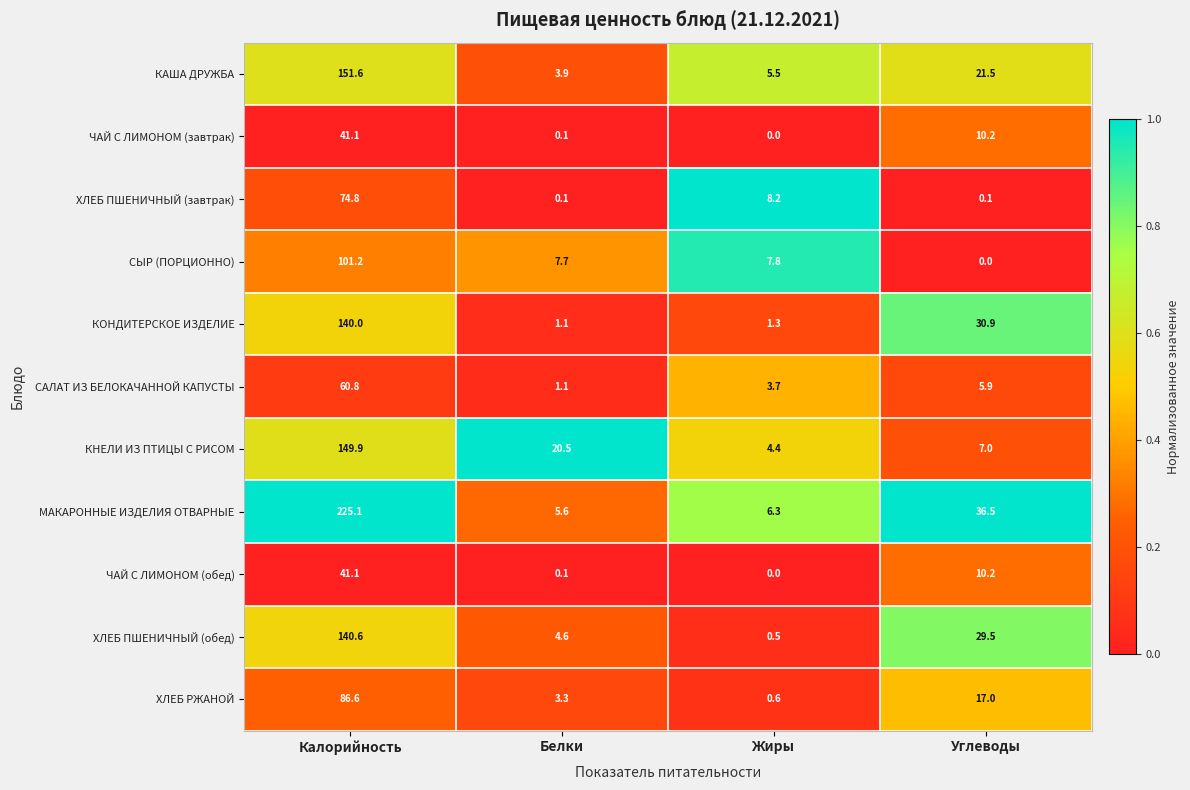

The СЫР (ПОРЦИОННО) series shows 12.7 at Белки. True or false?

False